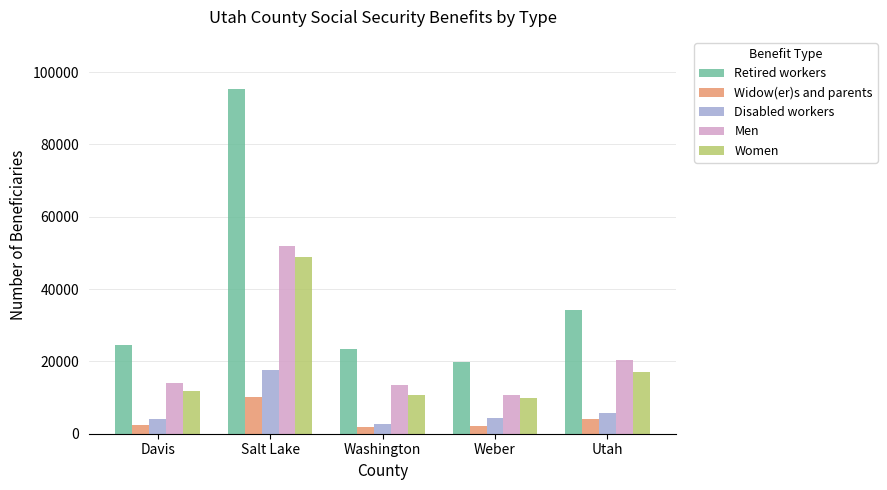

Which category has the highest value in the Men series?

Salt Lake